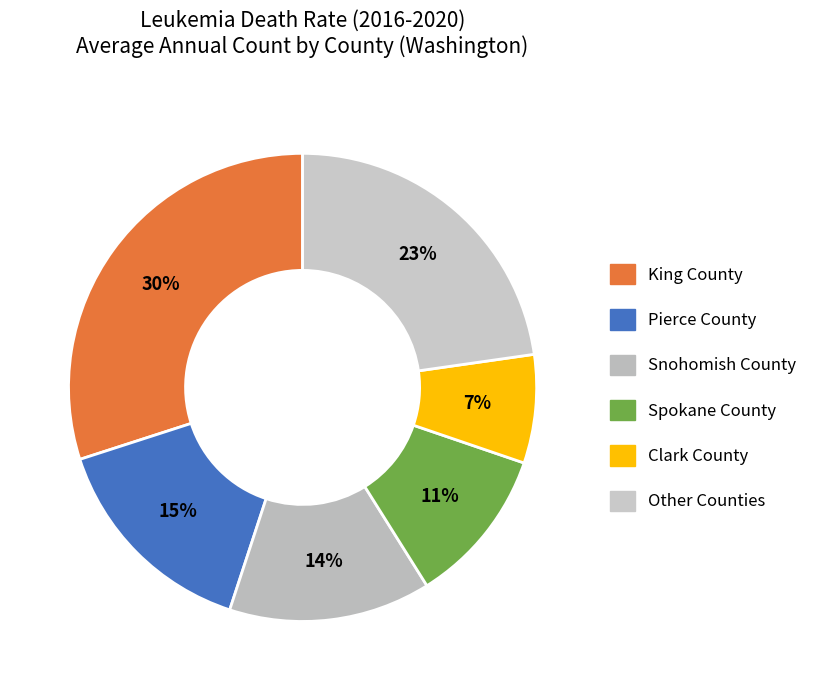

Count the number of slices in the pie.

6